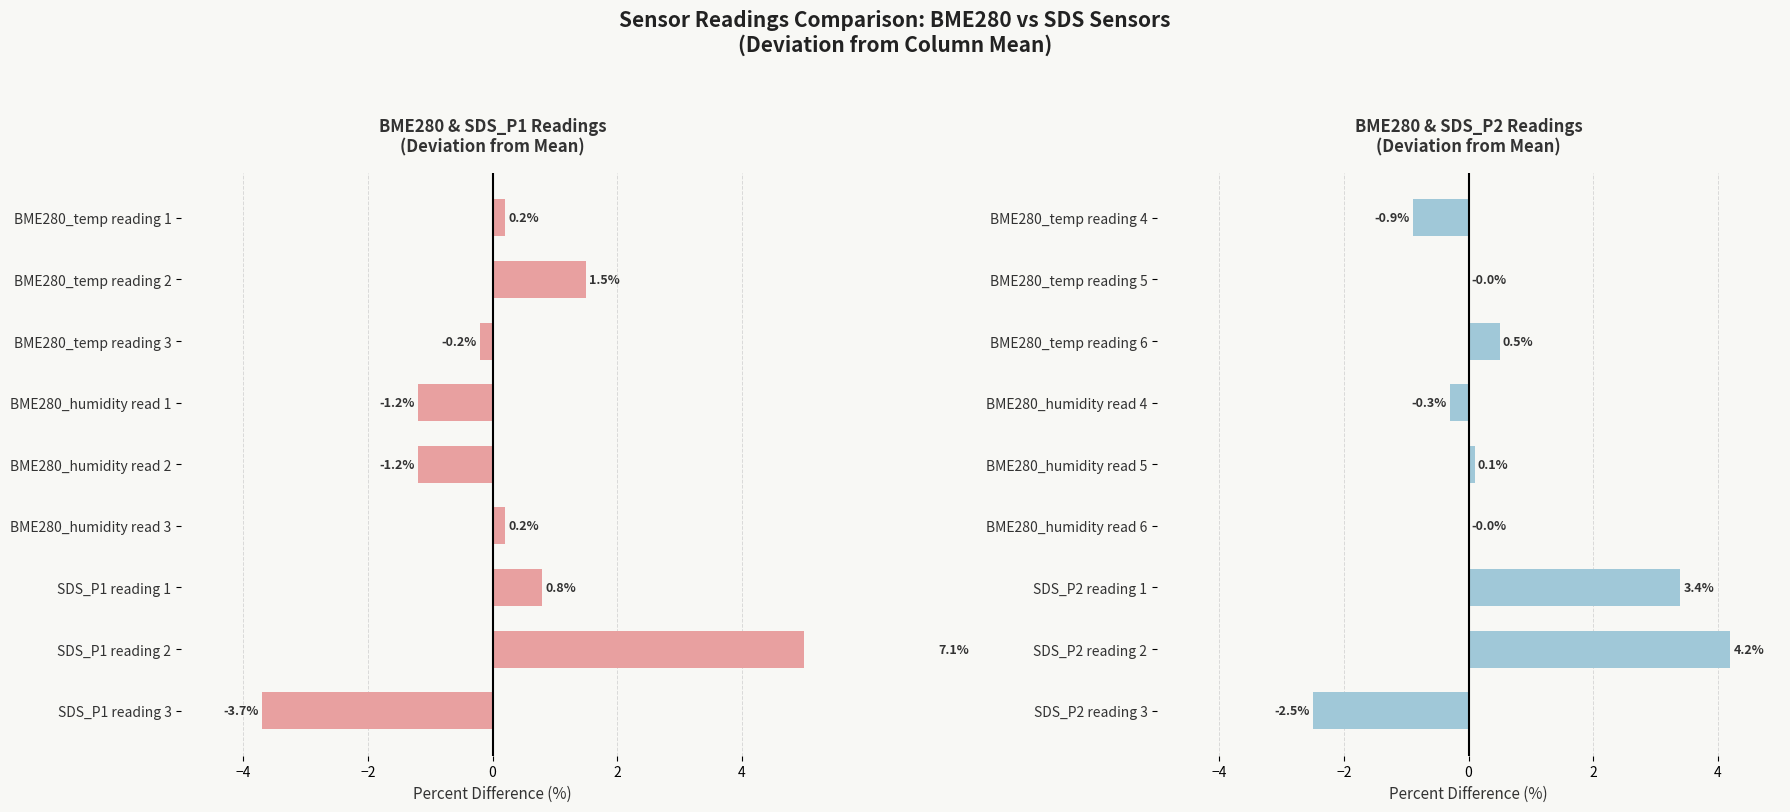

Between BME280_humidity read 6 and SDS_P2 reading 2, which is larger?

SDS_P2 reading 2